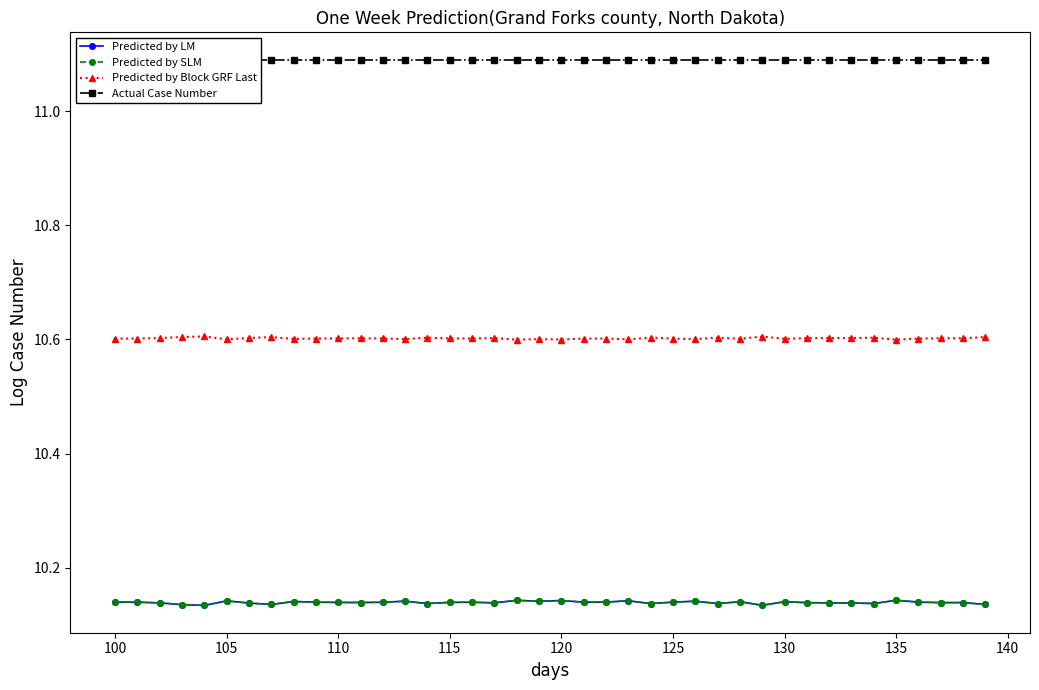

What is the maximum value for Predicted by Block GRF Last?

10.6